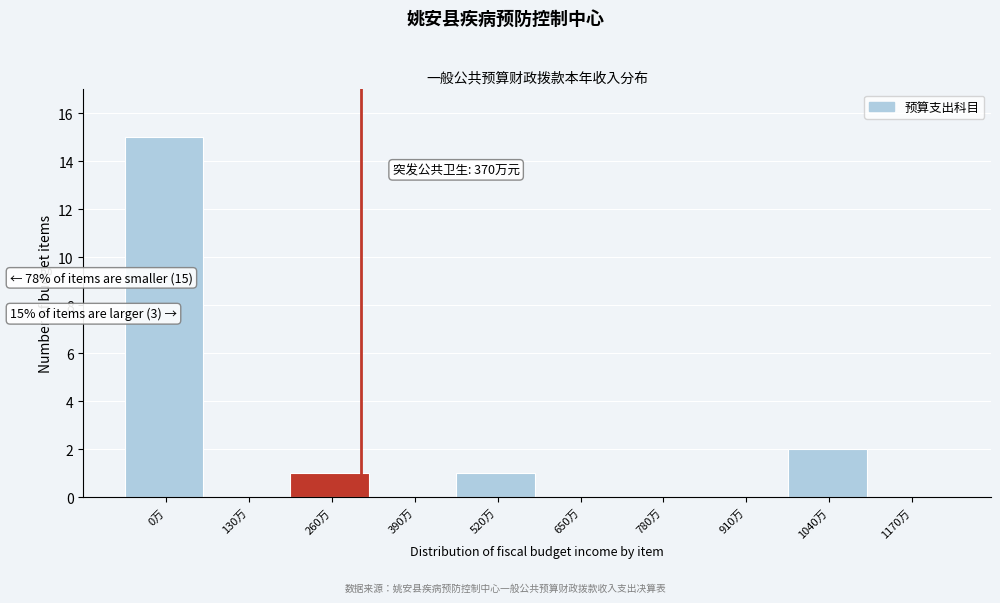

Reading left to right, extract all data points from this chart.

0万=15	130万=0	260万=1	390万=0	520万=1	650万=0	780万=0	910万=0	1040万=2	1170万=0